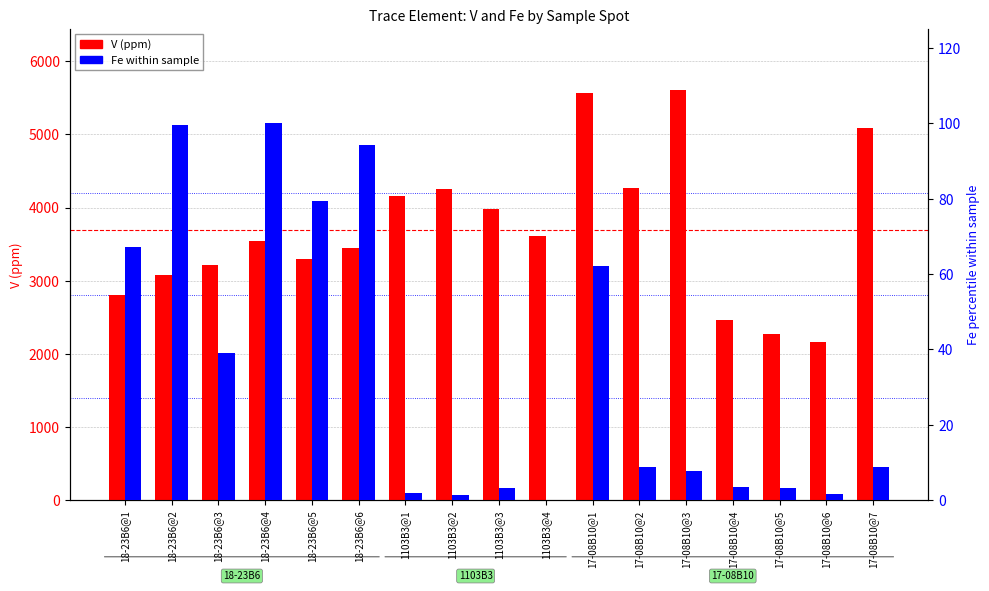

What are all the series names shown in the legend?

V (ppm), Fe within sample